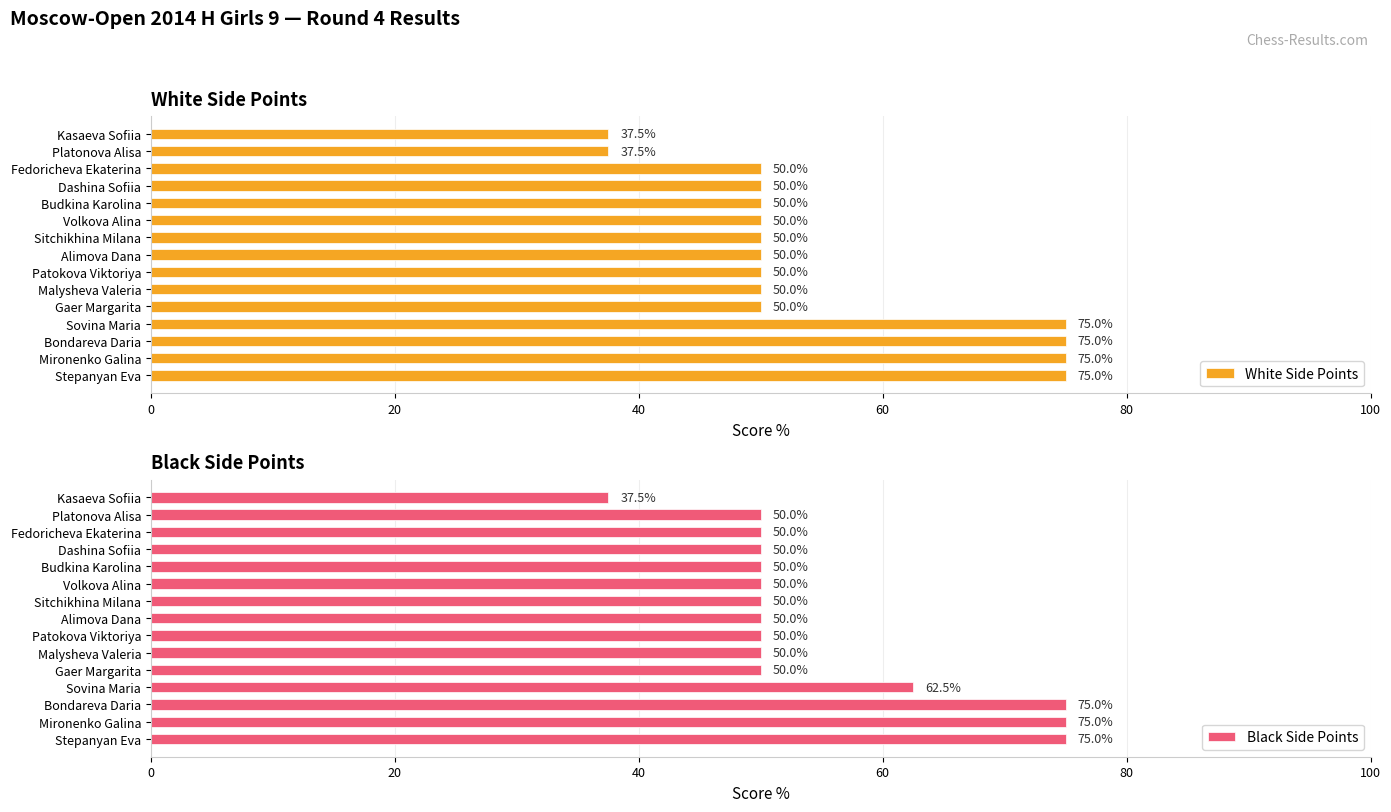

Rank the series by their maximum value, from highest to lowest.

White Side Points, Black Side Points